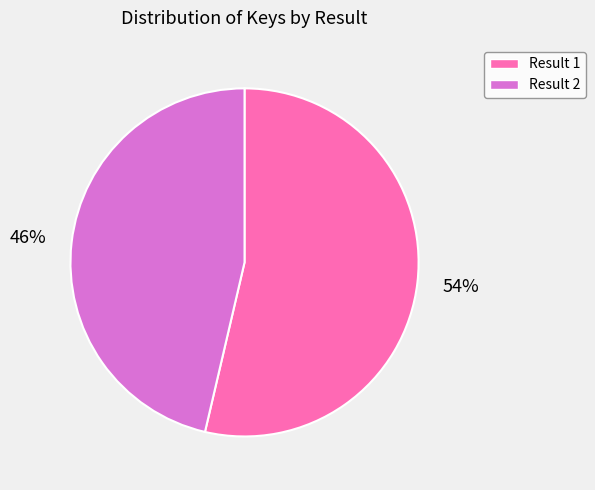

What is the smallest slice in the pie chart?

Result 2